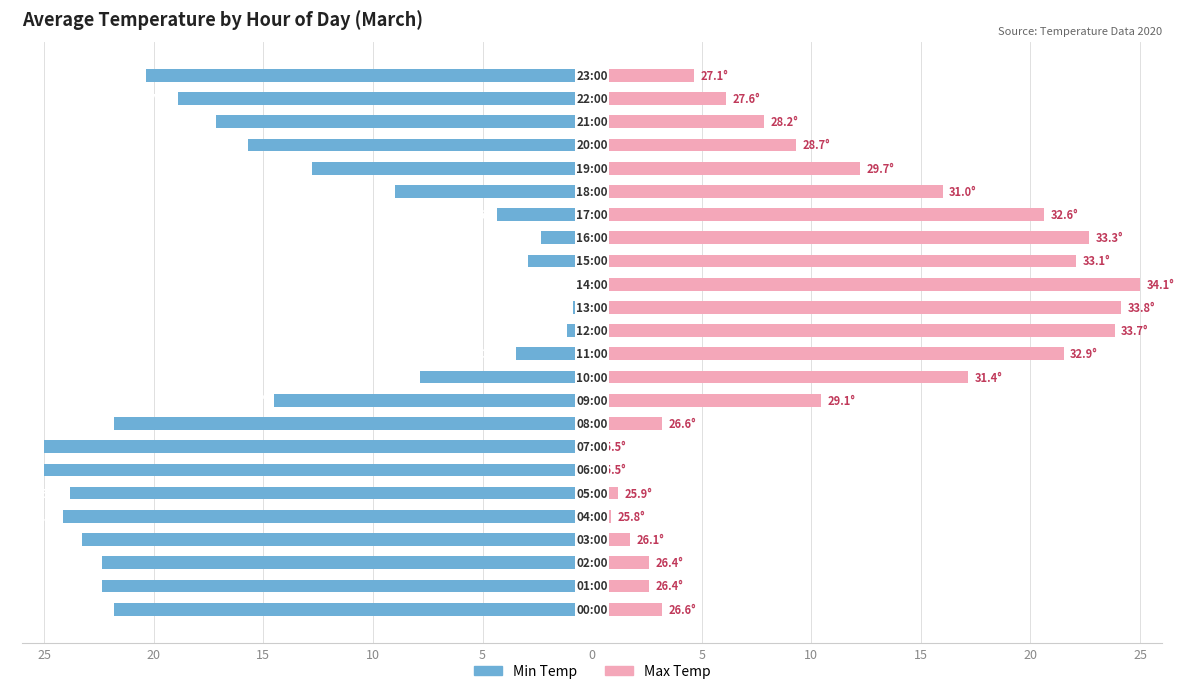

Which series has the widest spread of values?

Min Temp